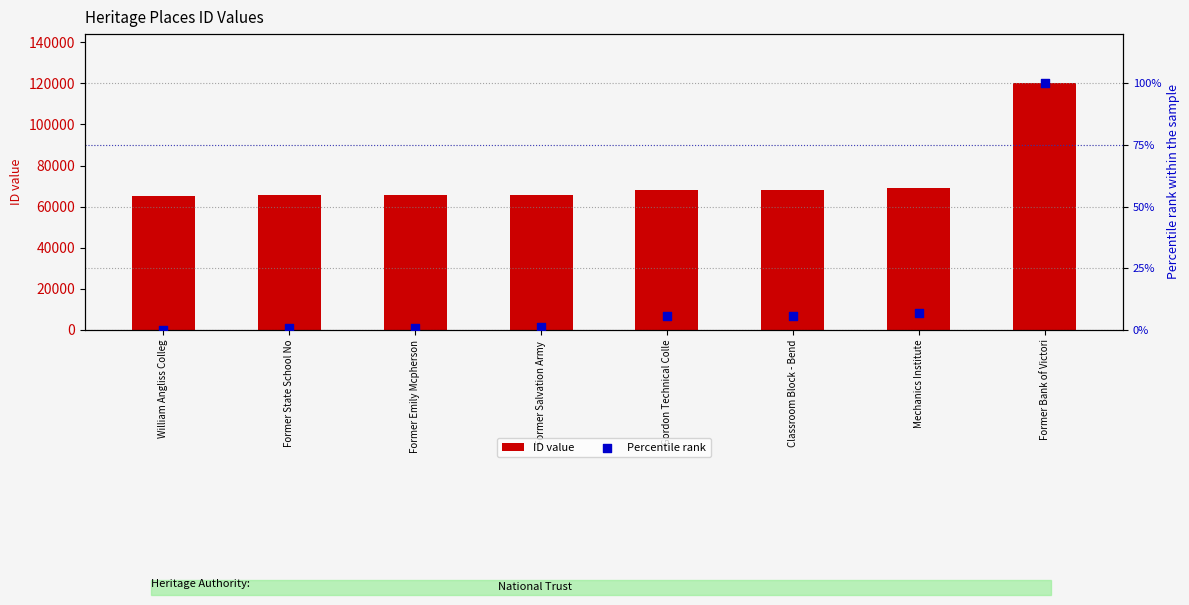

Which series has the largest total across all categories?

ID value